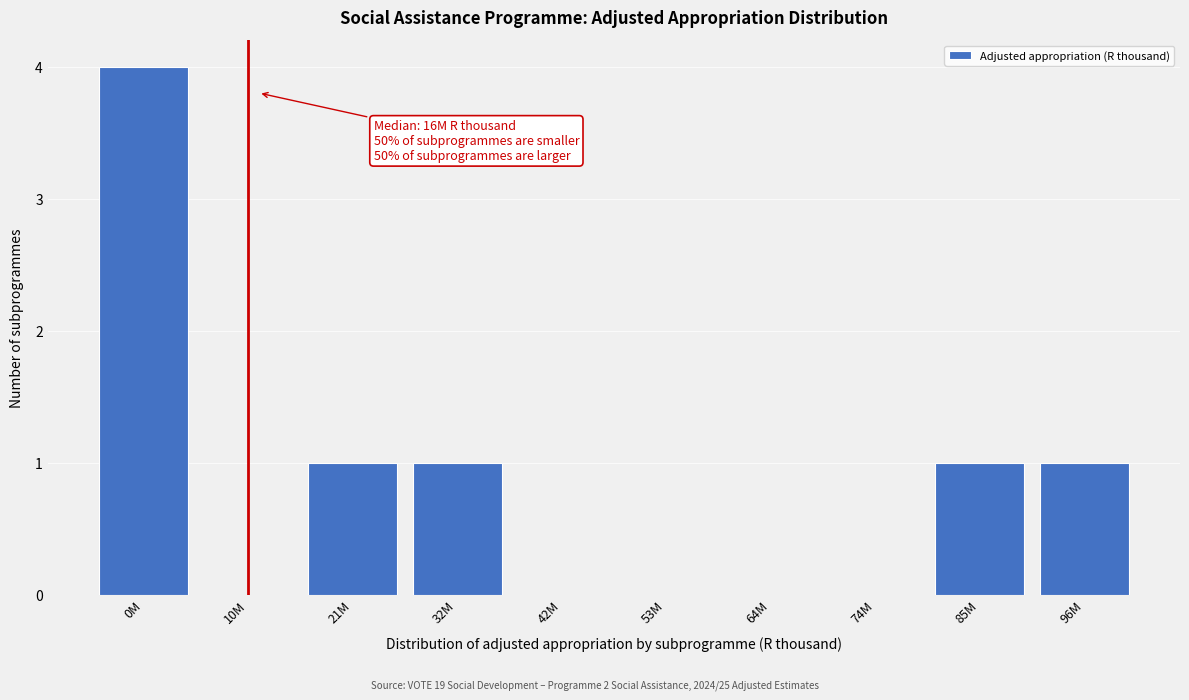

Reading left to right, transcribe all the data shown in this chart.

0M=4	10M=0	21M=1	32M=1	42M=0	53M=0	64M=0	74M=0	85M=1	96M=1